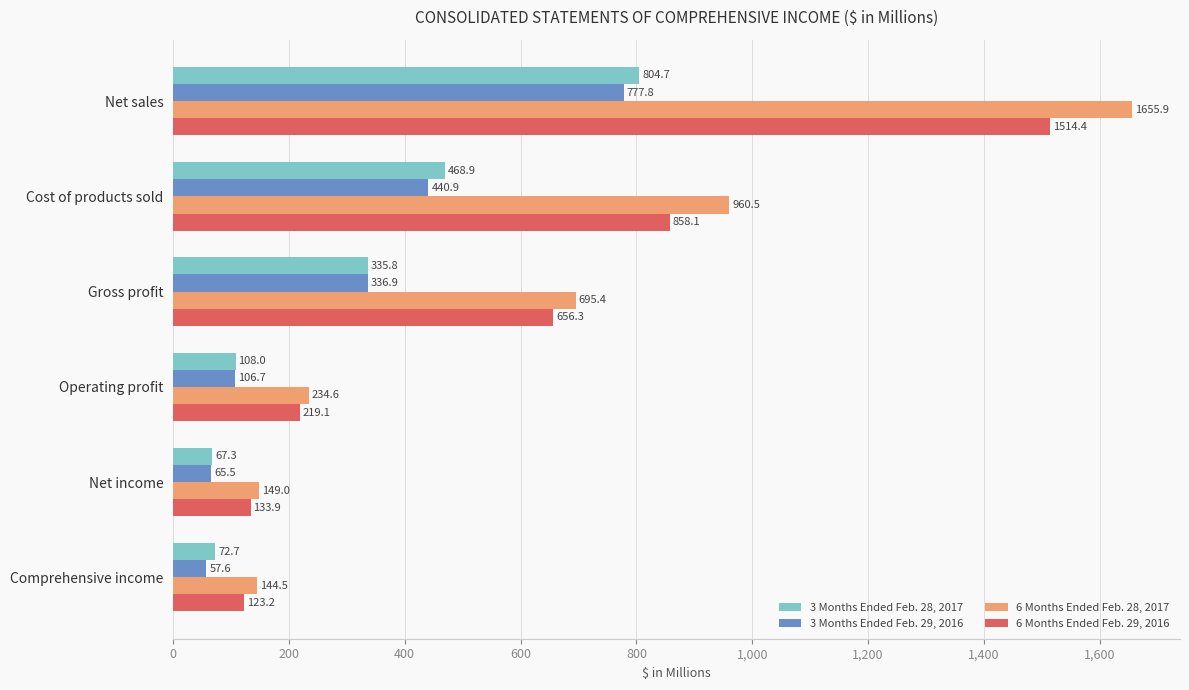

At how many categories does at least one series exceed 739?

2